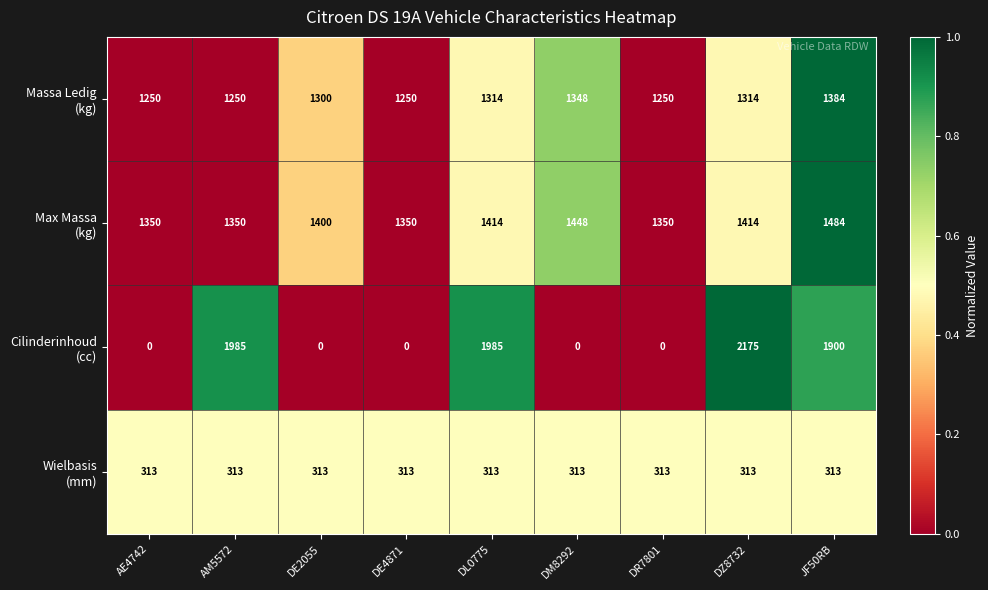

At how many categories does at least one series exceed 381?

9